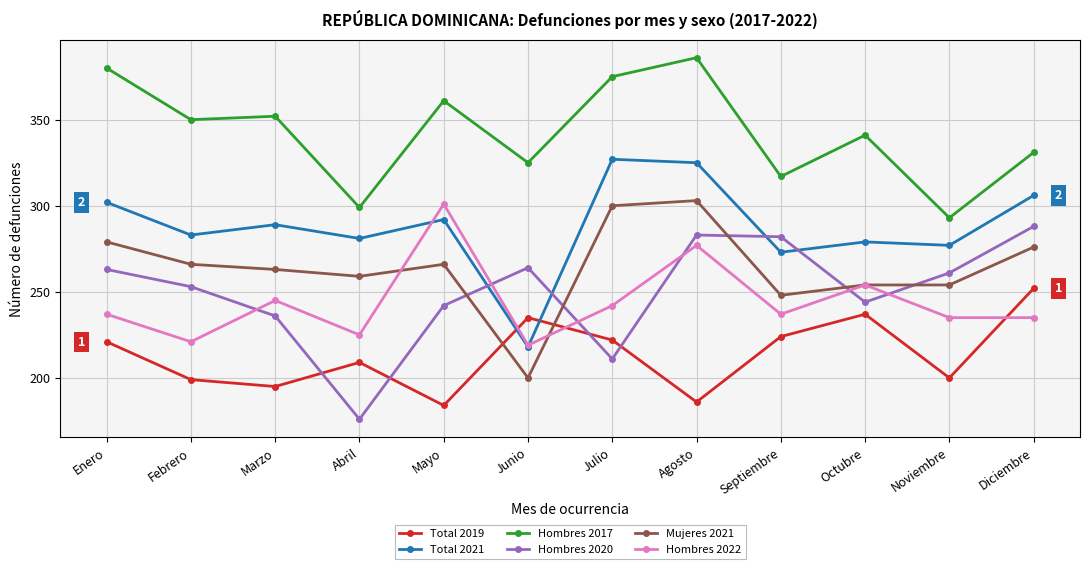

What is the label of the 1st point from the right?

Diciembre